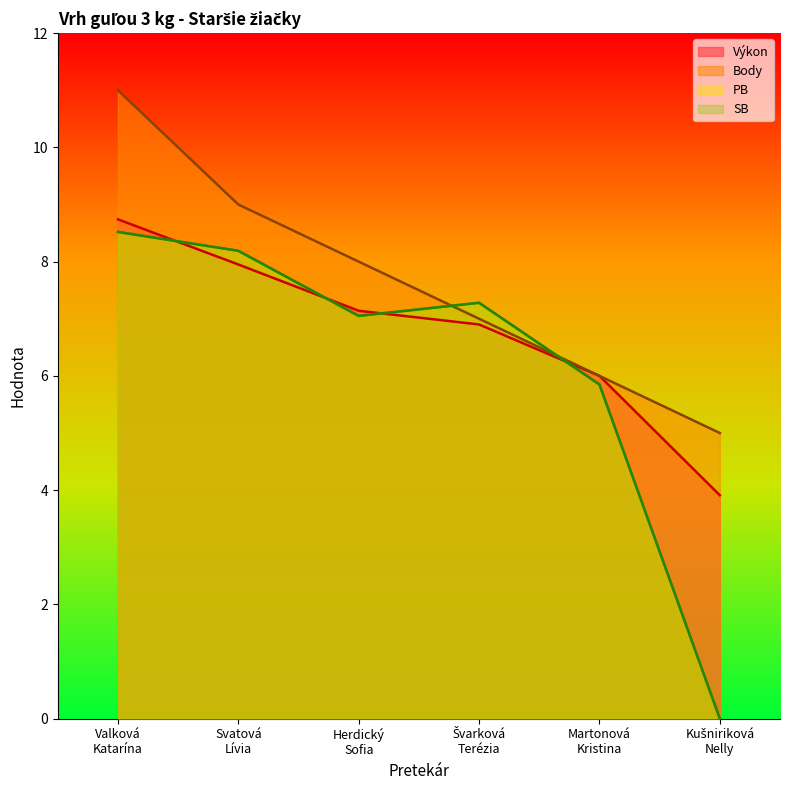

What is the maximum value shown in the chart?

11.0